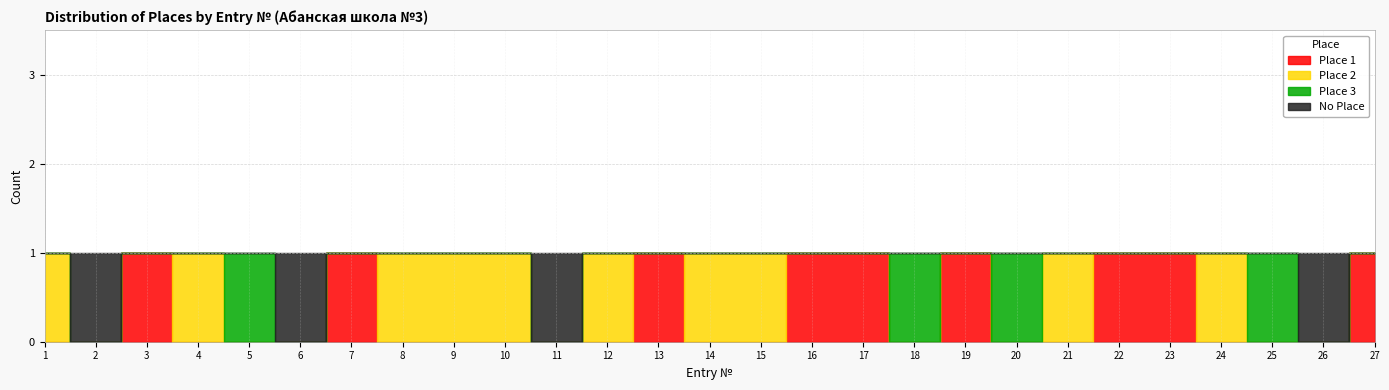

In Place 3, how many points are lower than both neighbors (excluding endpoints)?

1